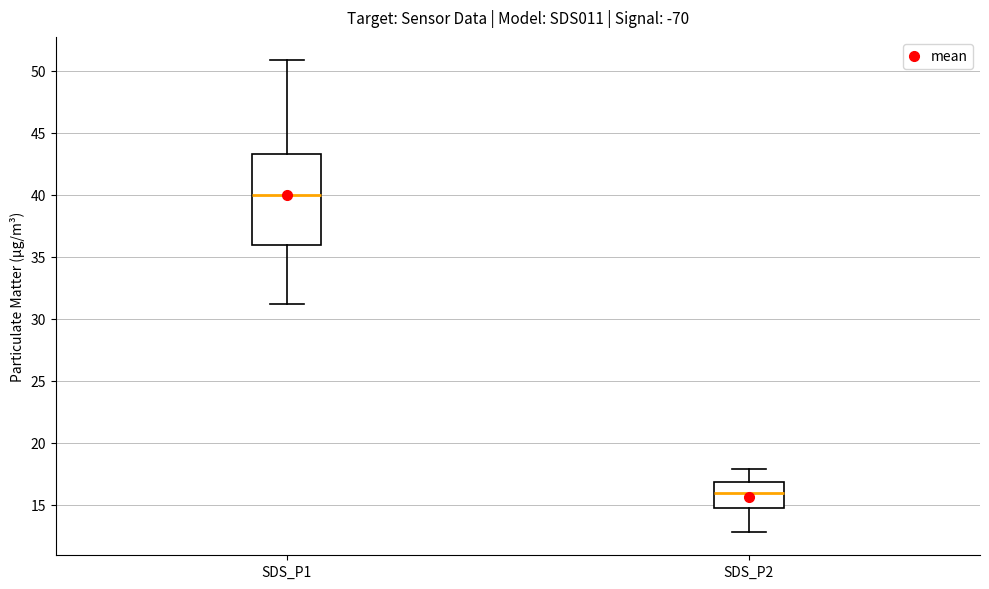

Comparing the boxes themselves (not the whiskers), which one is the tallest?

SDS_P1